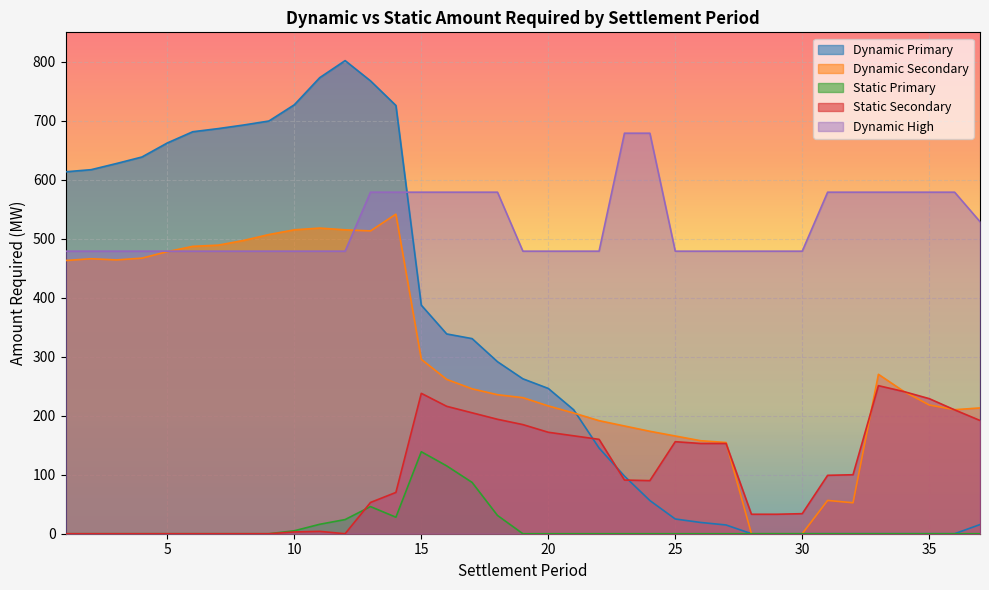

Reading left to right, what are all the values shown in this chart?

Dynamic Primary: 1=613.6	2=617.2	3=627.6	4=638.7	5=662.5	6=681.5	7=686.8	8=692.9	9=699.7	10=727.2	11=773.1	12=802.1	13=767.7	14=726.0	15=387.5	16=338.7	17=330.8	18=291.6	19=262.6	20=246.3	21=210.1	22=145.3	23=97.6	24=56.3	25=25.0	26=19.1	27=14.8	28=0.0	29=0.0	30=0.0	31=0.0	32=0.0	33=0.0	34=0.0	35=0.0	36=0.0	37=15.5
Dynamic Secondary: 1=463.2	2=466.2	3=464.2	4=467.2	5=478.2	6=487.2	7=489.2	8=497.2	9=507.2	10=515.2	11=518.2	12=515.2	13=513.4	14=541.7	15=295.7	16=261.7	17=245.7	18=235.7	19=230.7	20=216.7	21=204.7	22=191.7	23=182.7	24=173.7	25=165.7	26=157.7	27=154.7	28=0.0	29=0.0	30=0.0	31=56.5	32=52.5	33=270.2	34=241.2	35=218.2	36=210.2	37=213.2
Static Primary: 1=0.0	2=0.0	3=0.0	4=0.0	5=0.0	6=0.0	7=0.0	8=0.0	9=0.0	10=5.0	11=16.0	12=24.0	13=46.0	14=28.0	15=139.0	16=115.0	17=87.0	18=31.0	19=0.0	20=0.0	21=0.0	22=0.0	23=0.0	24=0.0	25=0.0	26=0.0	27=0.0	28=0.0	29=0.0	30=0.0	31=0.0	32=0.0	33=0.0	34=0.0	35=0.0	36=0.0	37=0.0
Static Secondary: 1=0.0	2=0.0	3=0.0	4=0.0	5=0.0	6=0.0	7=0.0	8=0.0	9=0.0	10=3.0	11=4.0	12=0.0	13=53.0	14=70.0	15=238.0	16=216.0	17=205.0	18=194.0	19=185.0	20=172.0	21=166.0	22=160.0	23=91.0	24=90.0	25=156.0	26=153.0	27=153.0	28=33.0	29=33.0	30=34.0	31=99.0	32=100.0	33=251.0	34=241.0	35=229.0	36=210.0	37=192.0
Dynamic High: 1=479.0	2=479.0	3=479.0	4=479.0	5=479.0	6=479.0	7=479.0	8=479.0	9=479.0	10=479.0	11=479.0	12=479.0	13=579.0	14=579.0	15=579.0	16=579.0	17=579.0	18=579.0	19=479.0	20=479.0	21=479.0	22=479.0	23=679.0	24=679.0	25=479.0	26=479.0	27=479.0	28=479.0	29=479.0	30=479.0	31=579.0	32=579.0	33=579.0	34=579.0	35=579.0	36=579.0	37=529.0